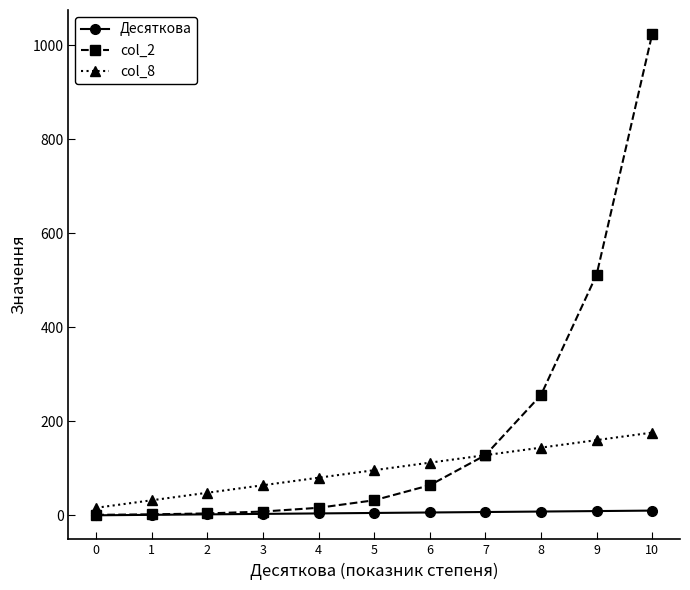

The value of col_2 at 9 is 754. True or false?

False